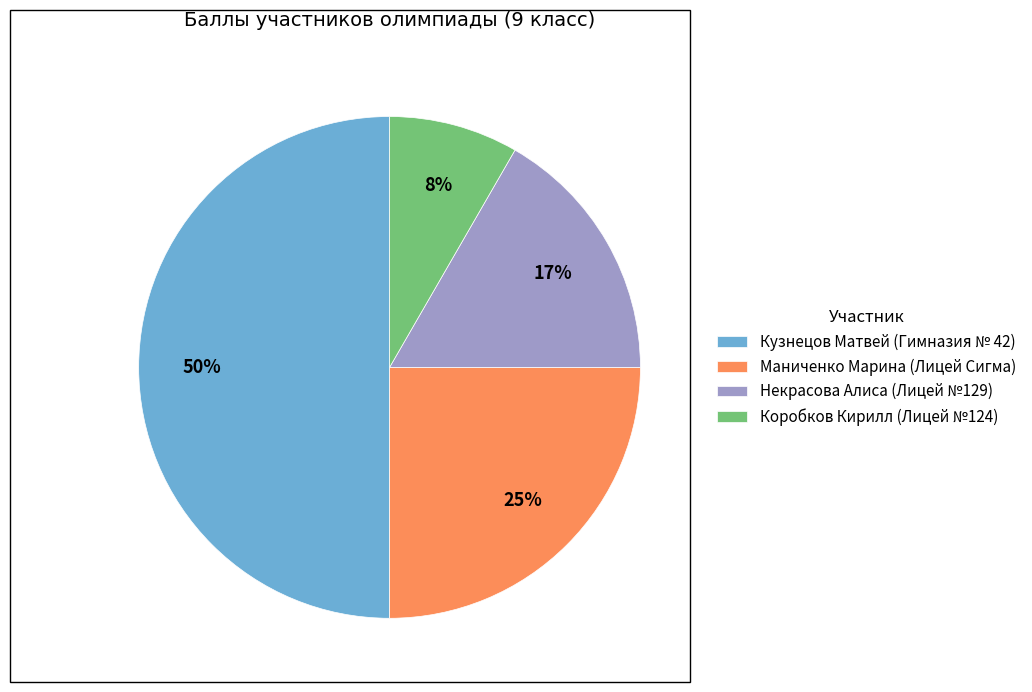

Is Коробков Кирилл (Лицей №124) the majority of the pie?

No